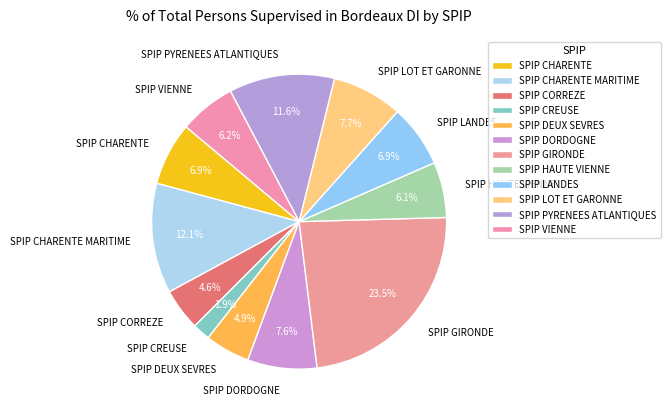

How many segments does this pie chart have?

12